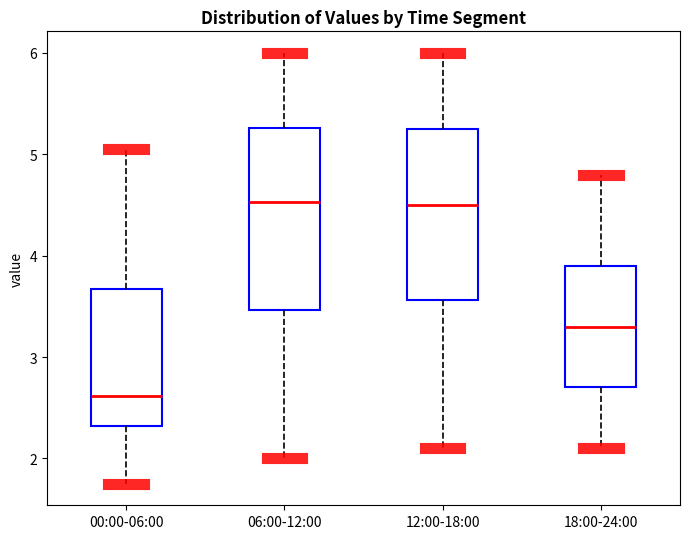

Reading left to right, transcribe this box plot: for each box, give where its median line is, the range the box spans, and where its two whiskers end, as read against the y-axis. The values are not printed on the chart, so give them approximately, as read against the axis.

00:00-06:00: median 2.6, box 2.3 to 3.7, whiskers 1.8 to 5.1
06:00-12:00: median 4.5, box 3.5 to 5.3, whiskers 2.0 to 6.0
12:00-18:00: median 4.5, box 3.6 to 5.3, whiskers 2.1 to 6.0
18:00-24:00: median 3.3, box 2.7 to 3.9, whiskers 2.1 to 4.8